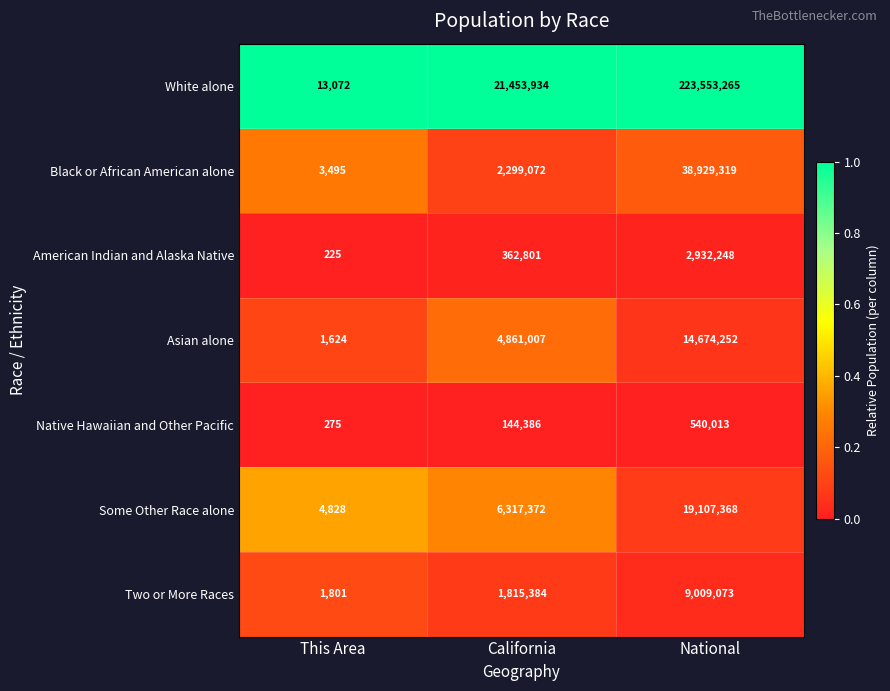

What is the average value of the Two or More Races series?

3608753